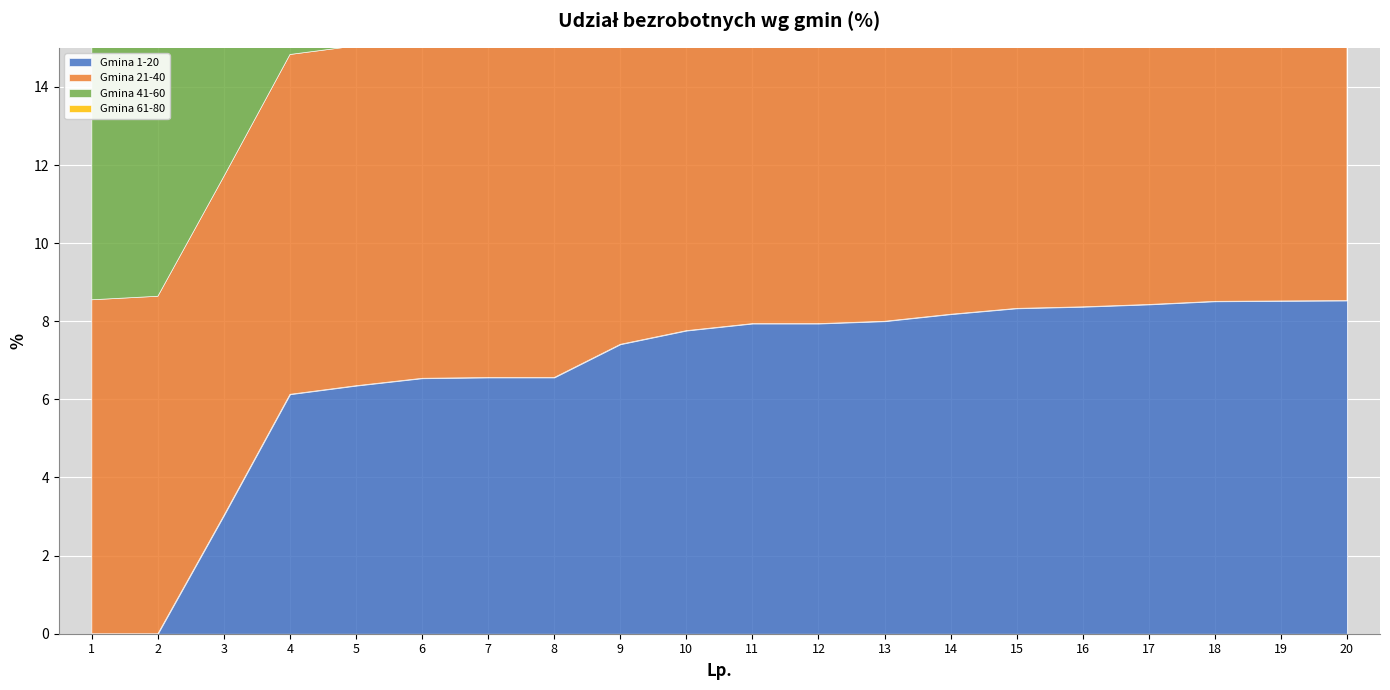

Which series has the largest total across all categories?

Gmina 61-80